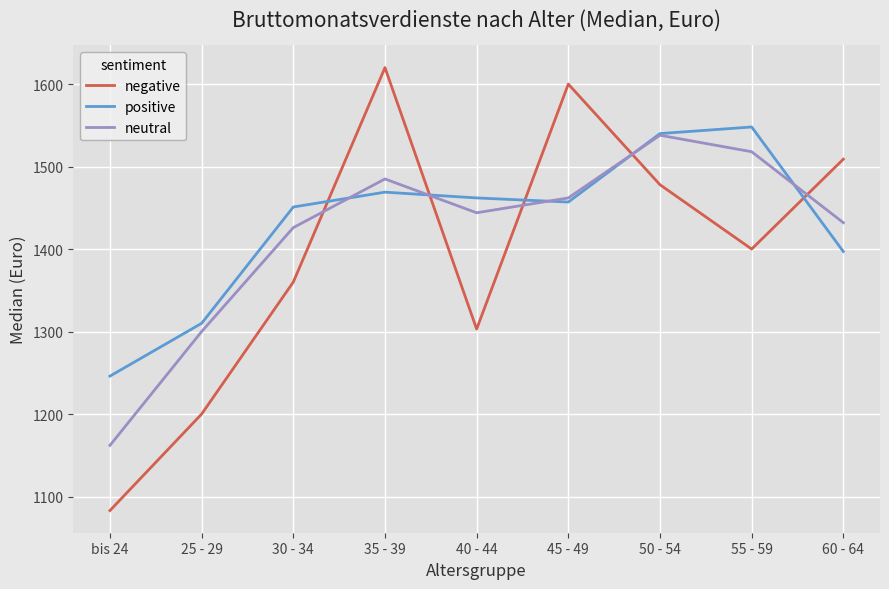

Is it true that neutral equals 1300 at 25 - 29?

True